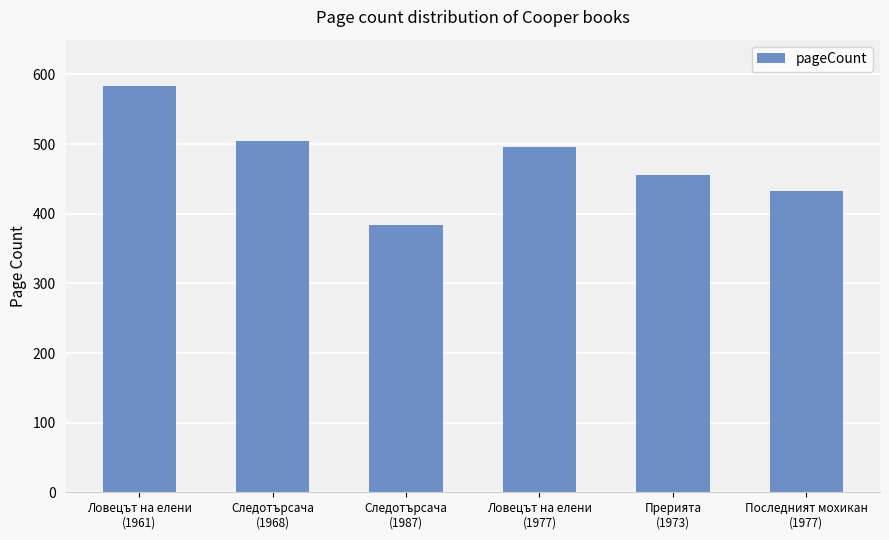

What is the label of the 1st bar from the left?

Ловецът на елени
(1961)